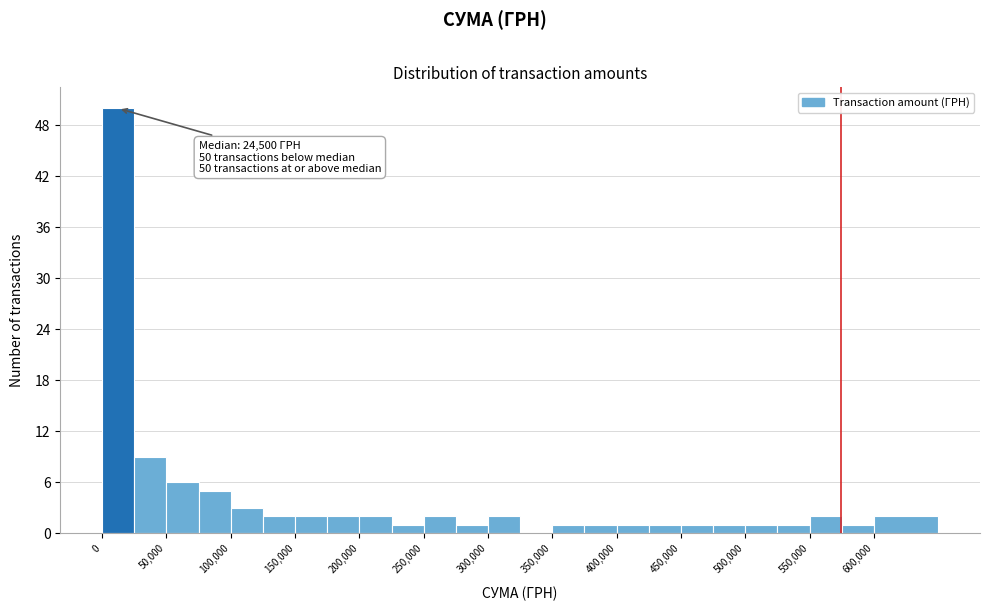

Over which range of the x-axis is the bar tallest?

0 to 25000